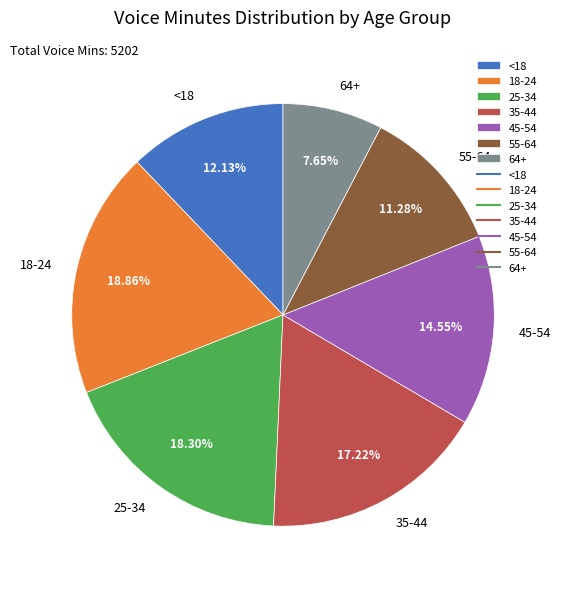

Rank the categories by value from lowest to highest.

64+, 55-64, <18, 45-54, 35-44, 25-34, 18-24